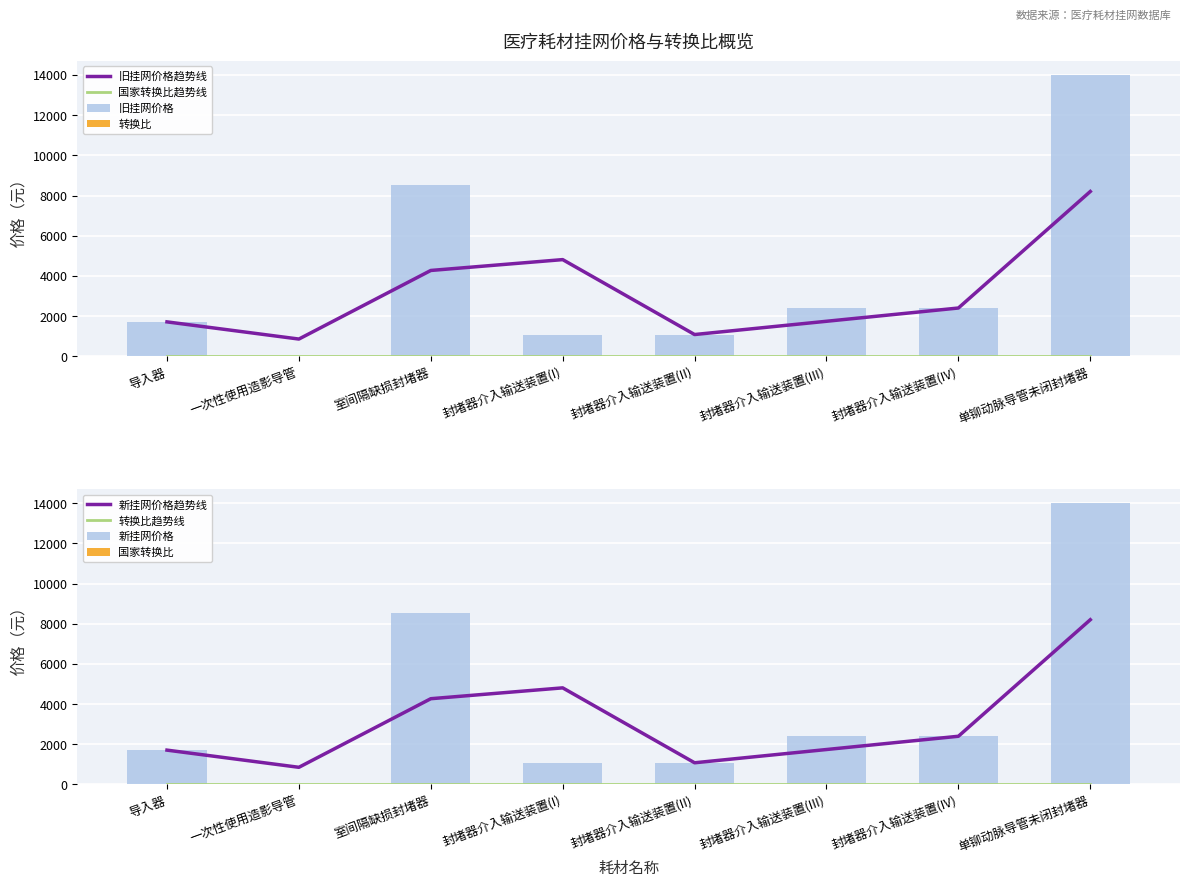

At how many categories does at least one series exceed 6738?

2